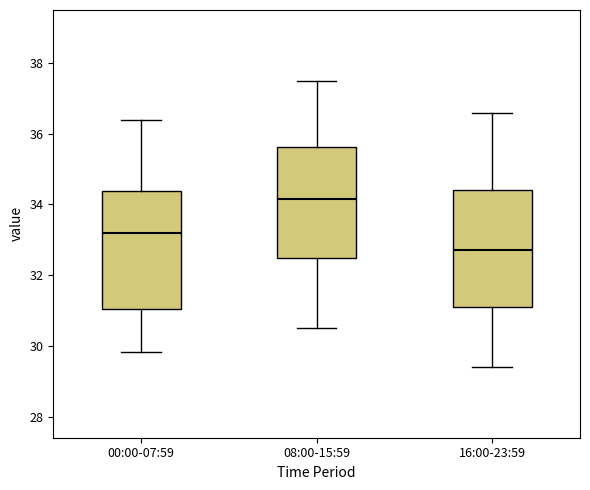

Reading left to right, read every box against the y-axis: the position of its median line, the range the box covers, and the ends of its whiskers. The values are not printed on the chart, so give them approximately, as read against the axis.

00:00-07:59: median 33.2, box 31.0 to 34.4, whiskers 29.8 to 36.4
08:00-15:59: median 34.2, box 32.4 to 35.6, whiskers 30.6 to 37.6
16:00-23:59: median 32.8, box 31.2 to 34.4, whiskers 29.4 to 36.6